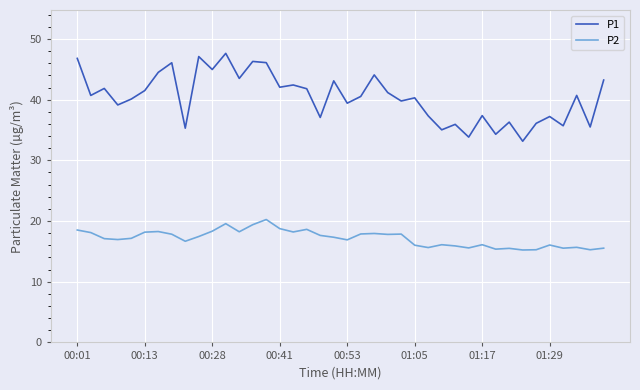

How many lines are shown in the chart?

2